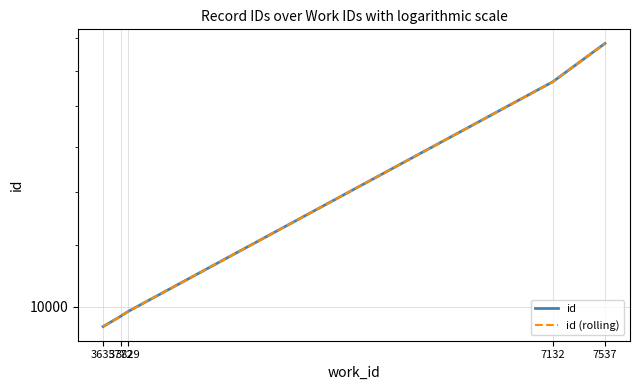

What is the value of the id point at the 5th from the left?

21651